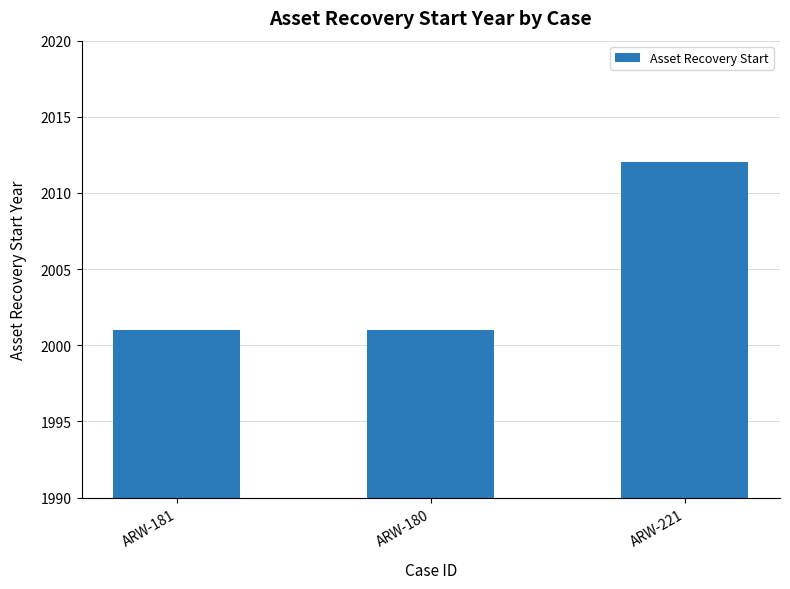

What is the maximum value shown in the chart?

2012